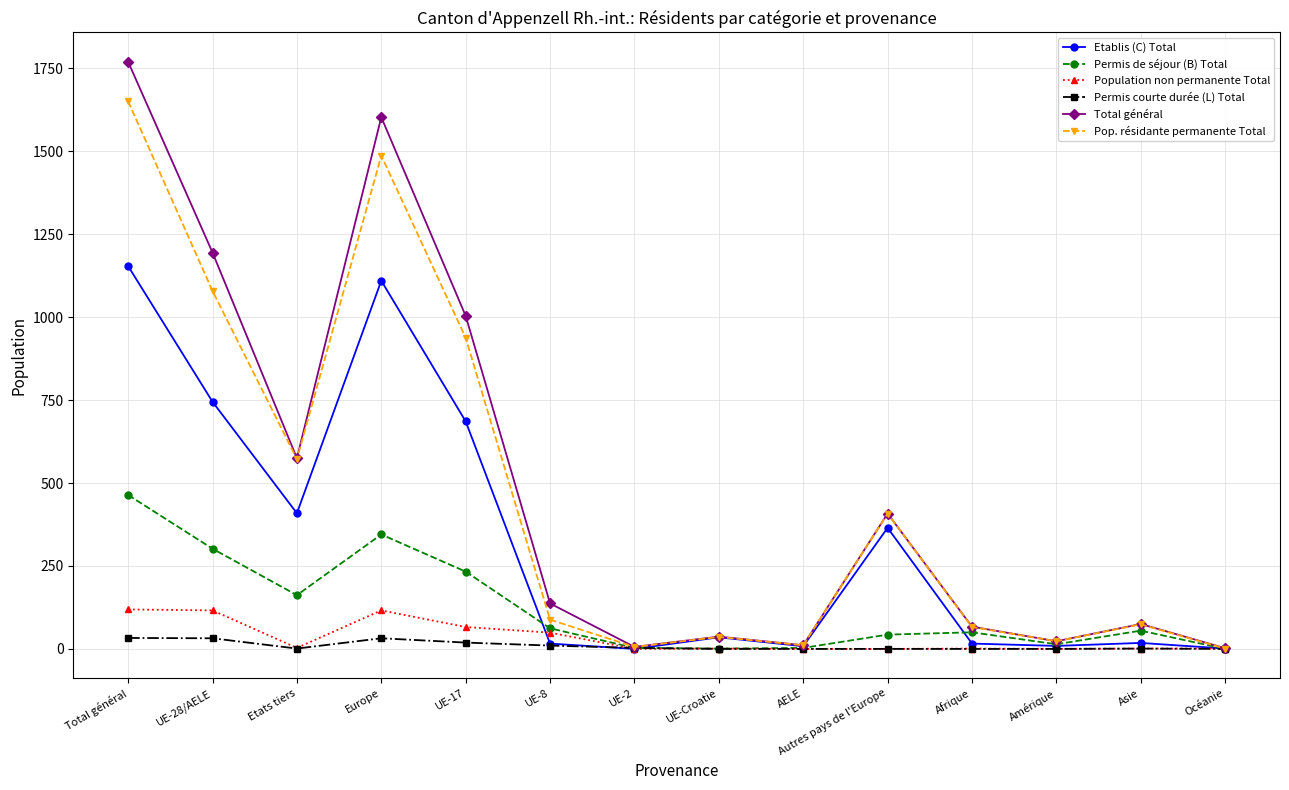

What is the maximum value shown in the chart?

1770